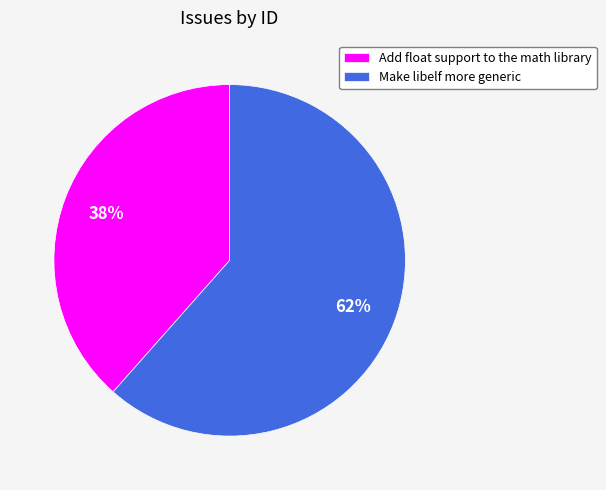

To the nearest percent, what is the combined percentage of Make libelf more generic and Add float support to the math library?

100%